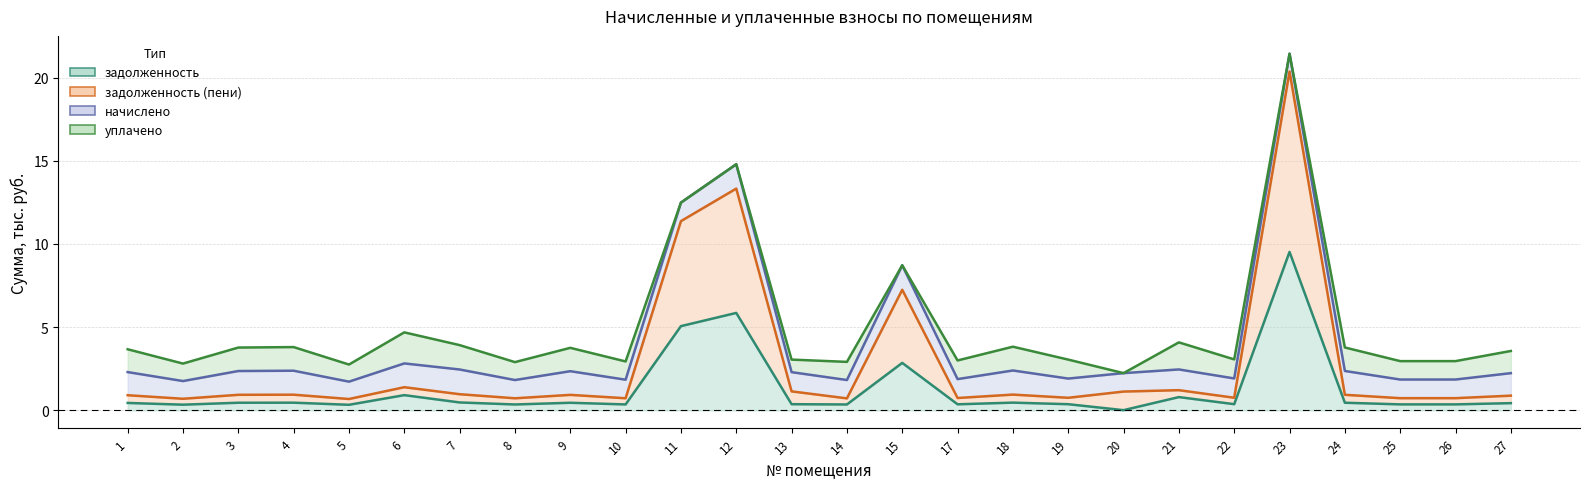

Is it true that задолженность (пени) equals 1.8 at 20?

False